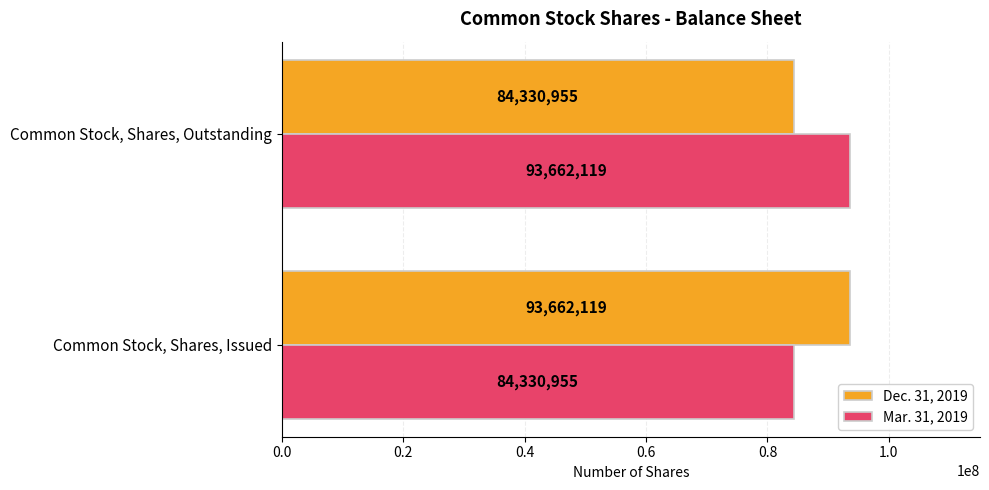

What is the minimum value shown in the chart?

84330955